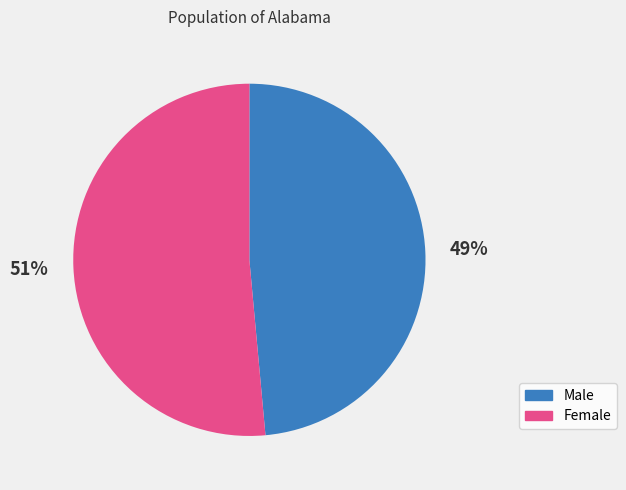

Do Male and Female together represent more than half of the pie?

Yes